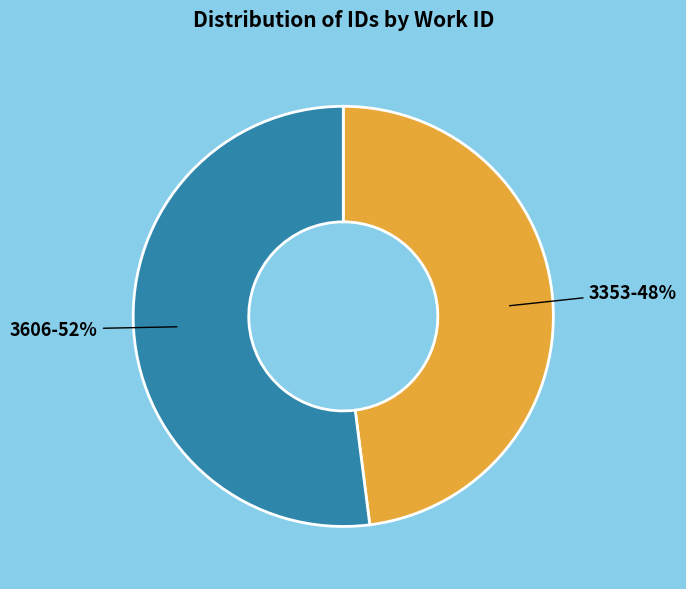

To the nearest percent, what is the average slice percentage?

50%